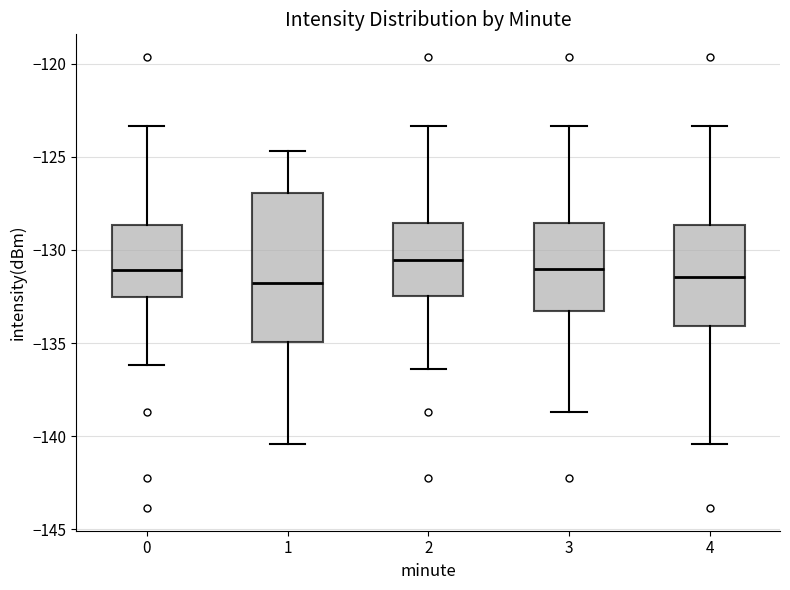

Reading left to right, transcribe this box plot: for each box, give where its median line is, the range the box spans, and where its two whiskers end, as read against the y-axis. The values are not printed on the chart, so give them approximately, as read against the axis.

0: median -131.0, box -132.5 to -128.5, whiskers -136.0 to -123.5
1: median -132.0, box -135.0 to -127.0, whiskers -140.5 to -124.5
2: median -130.5, box -132.5 to -128.5, whiskers -136.5 to -123.5
3: median -131.0, box -133.5 to -128.5, whiskers -138.5 to -123.5
4: median -131.5, box -134.0 to -128.5, whiskers -140.5 to -123.5